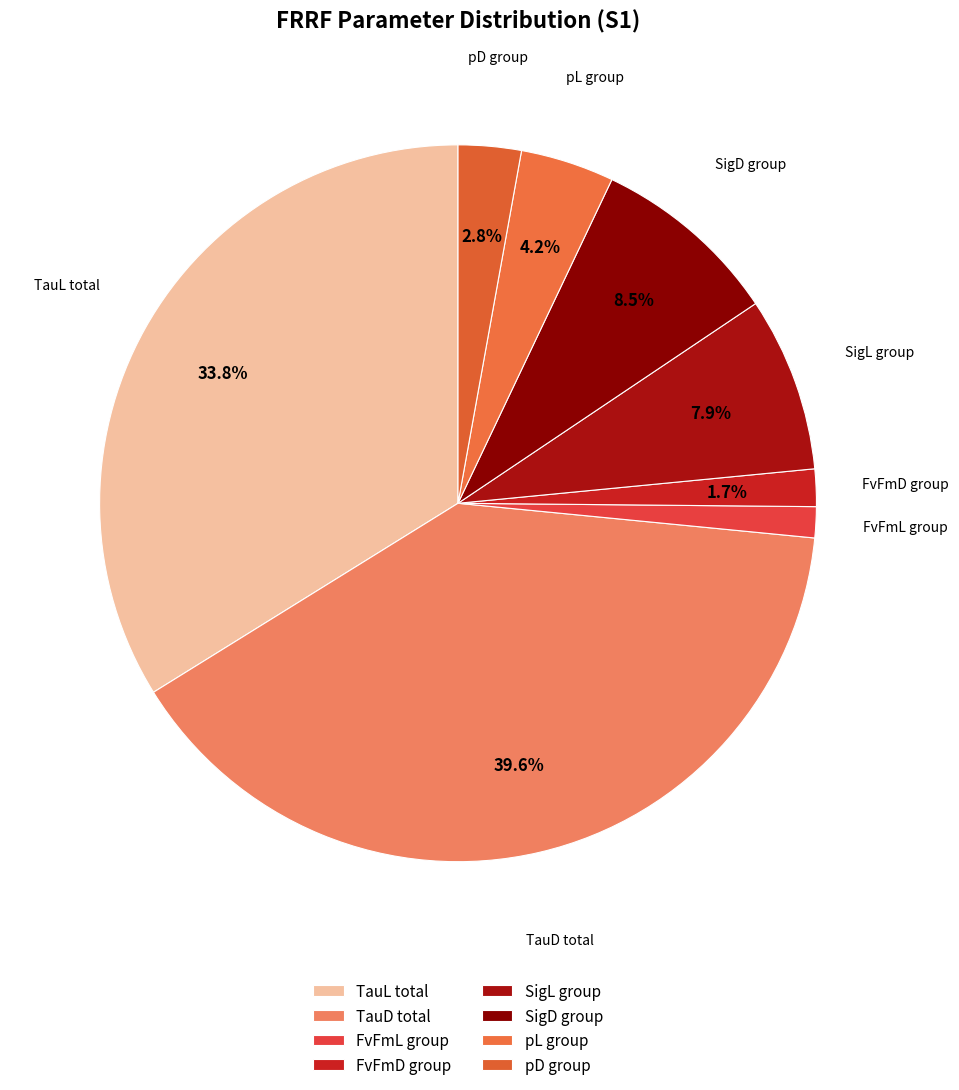

What portion of the pie excludes pD group?

97.2%